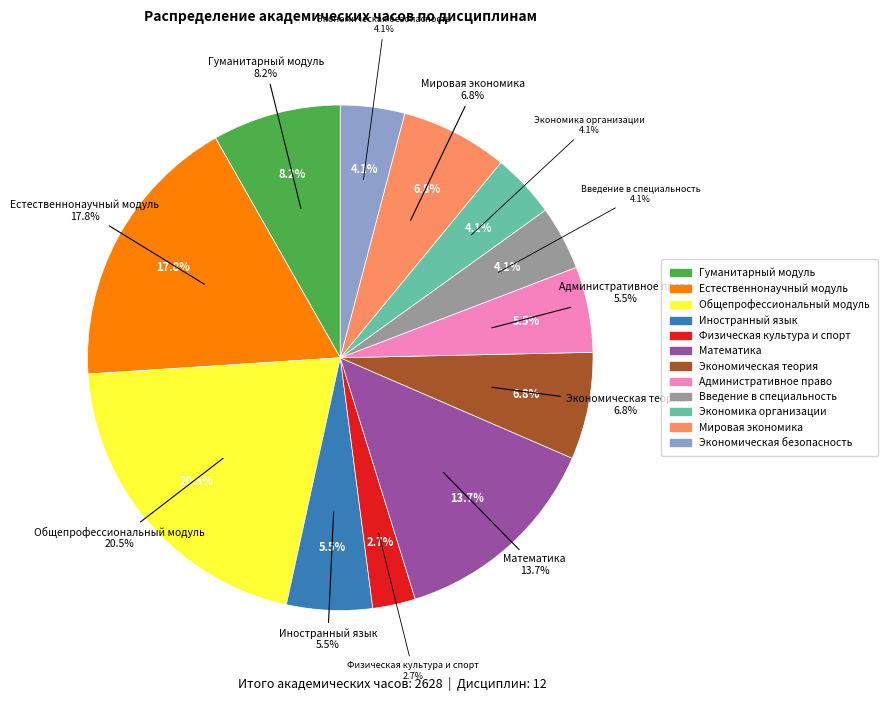

Does any single category account for the majority?

No